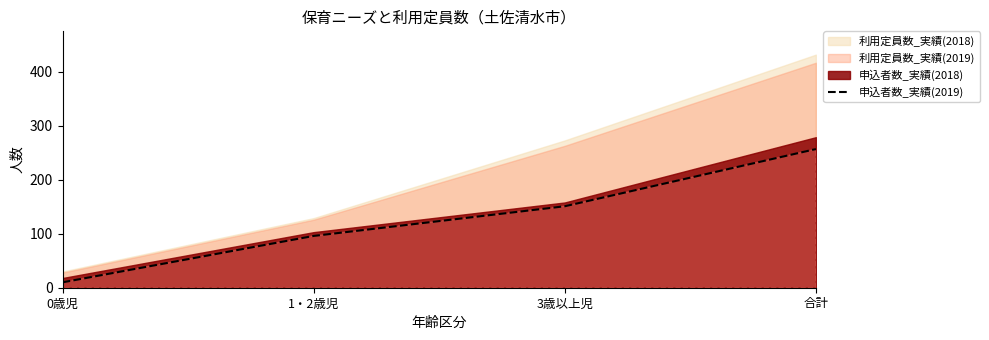

Rank the categories by value from lowest to highest.

0歳児, 1・2歳児, 3歳以上児, 合計